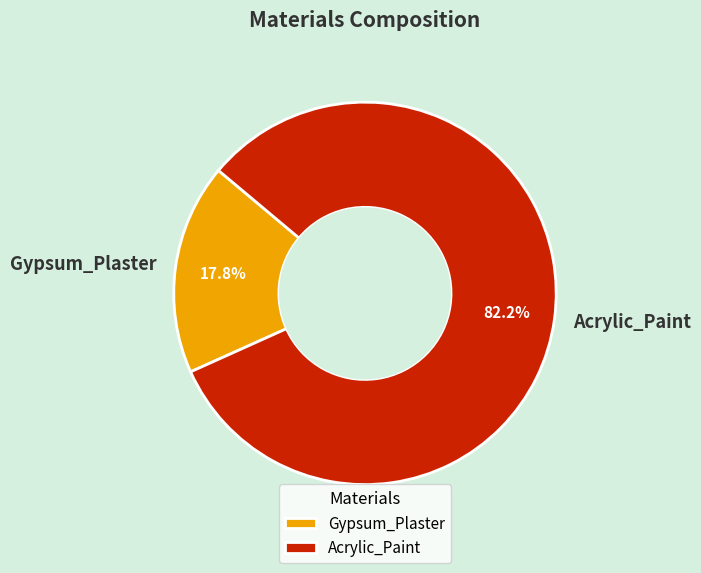

Between Gypsum_Plaster and Acrylic_Paint, which is larger?

Acrylic_Paint